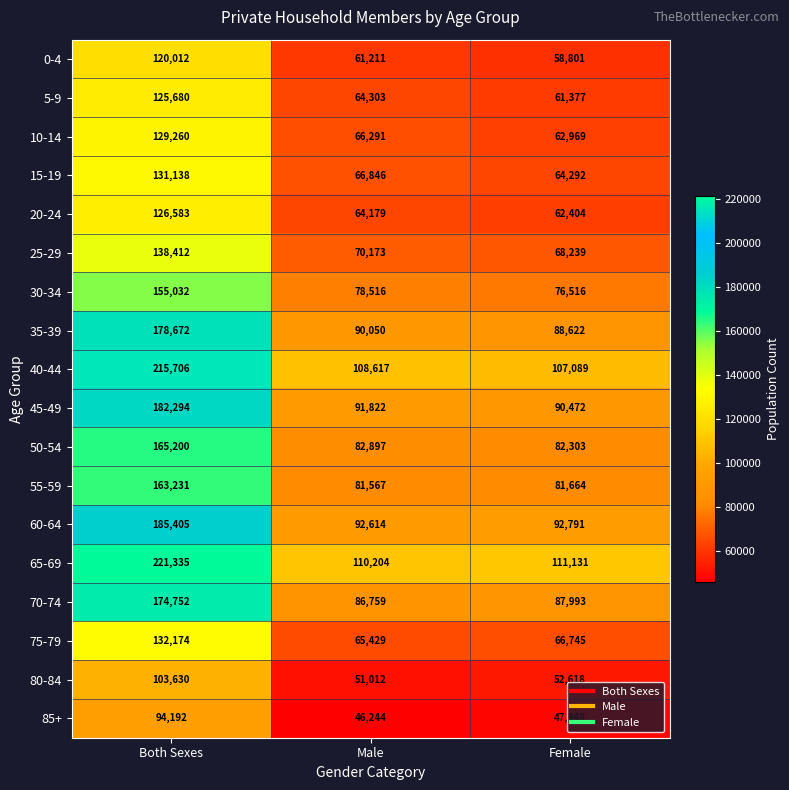

Rank the series at Male from highest to lowest value.

65-69, 40-44, 60-64, 45-49, 35-39, 70-74, 50-54, 55-59, 30-34, 25-29, 15-19, 10-14, 75-79, 5-9, 20-24, 0-4, 80-84, 85+